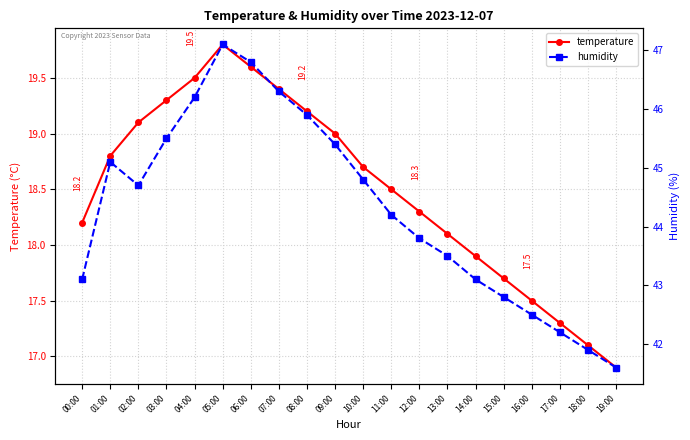

What are all the series names shown in the legend?

temperature, humidity